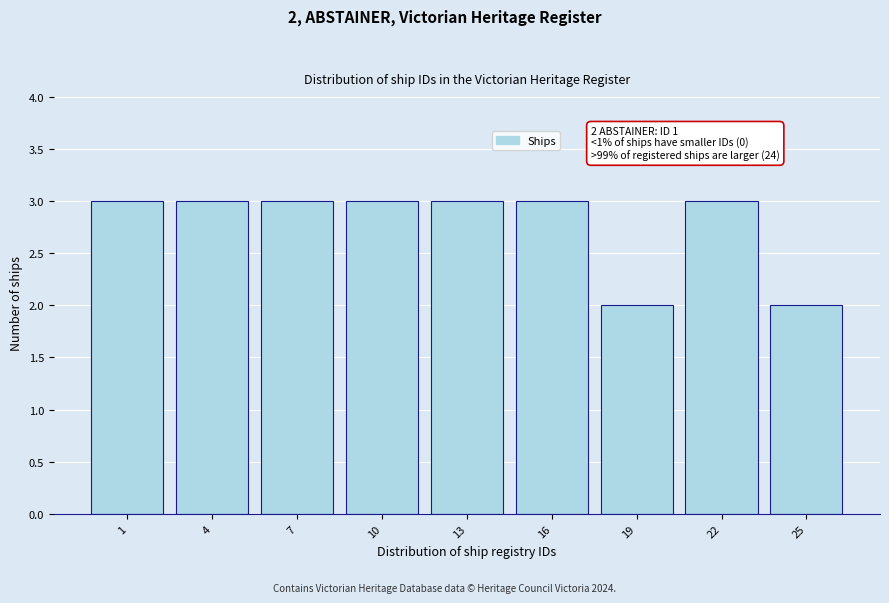

Reading right to left, what are all the values shown in this chart?

2	3	2	3	3	3	3	3	3